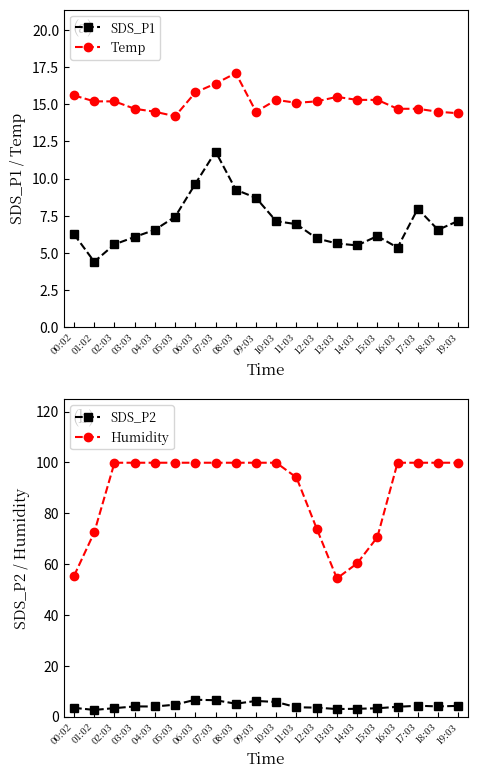

Between 08:03 and 19:03, which series saw the biggest shift?

Temp